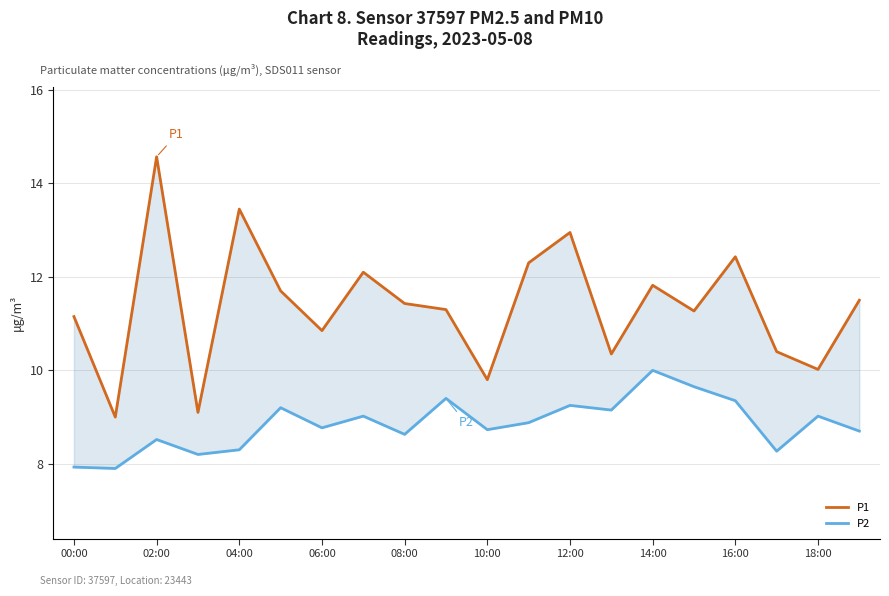

Count the number of data series in this chart.

2